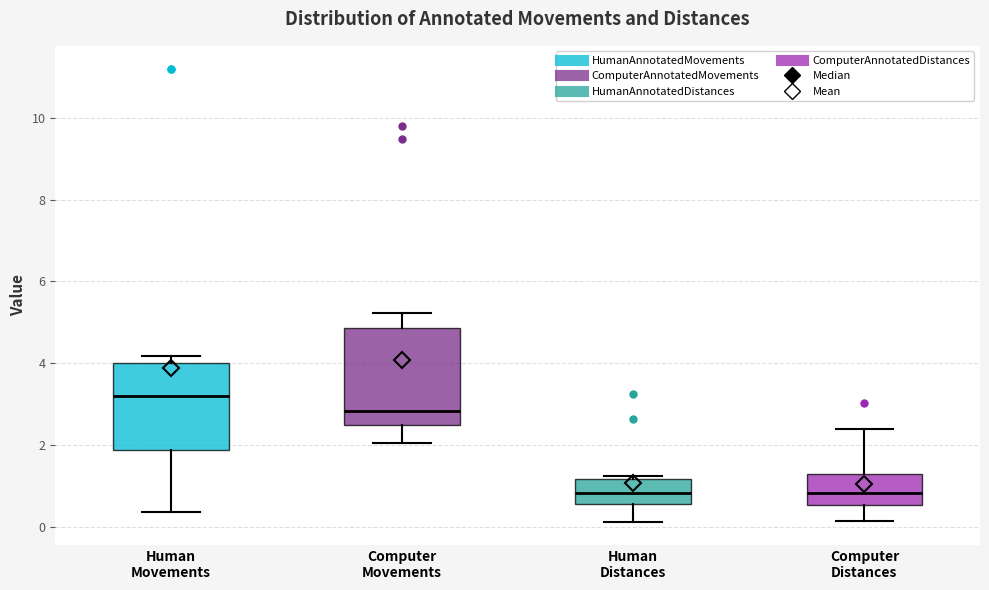

Where does the median line of the box for Human Movements sit on the y-axis? The values are not printed on the chart, so give them approximately, as read against the axis.

3.2